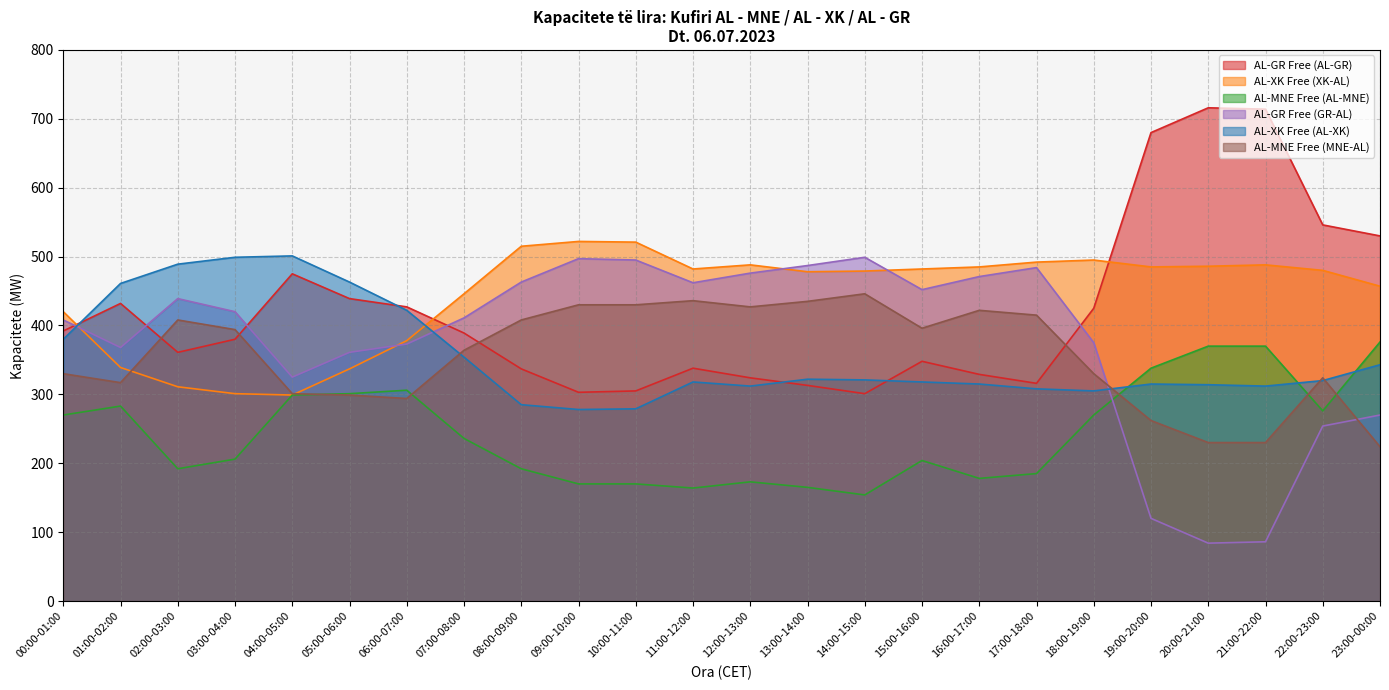

Count the number of categories in the chart.

24